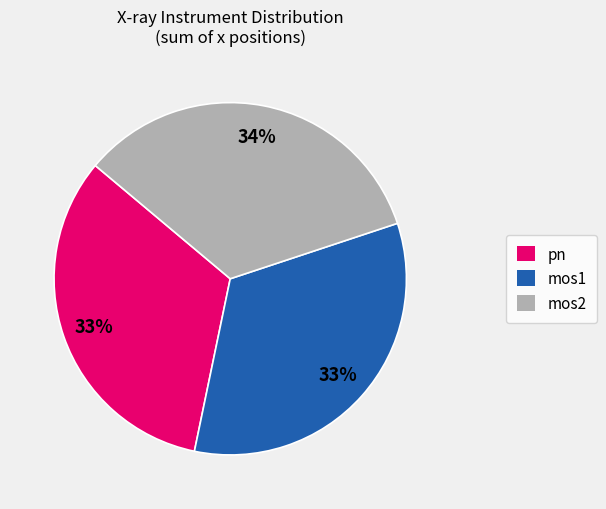

Is it true that mos1 is 33% of the pie?

True